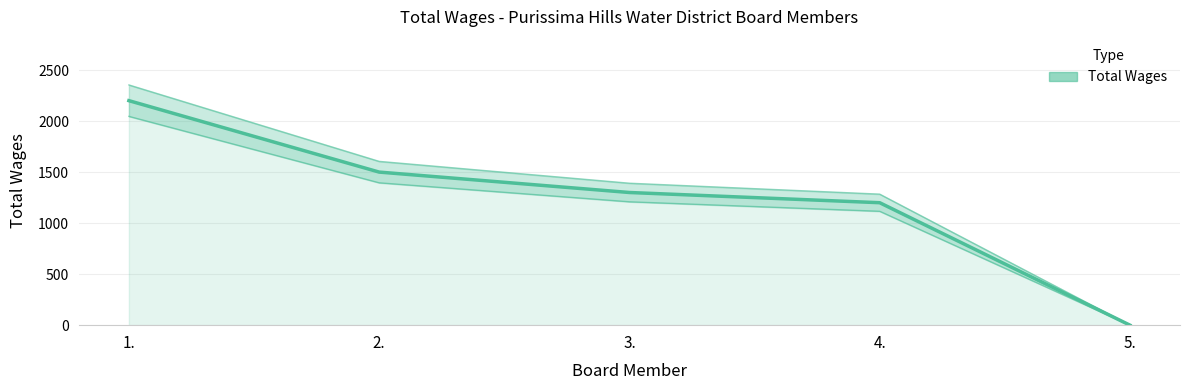

True or false: there are more than 2 points higher than both neighbors.

False